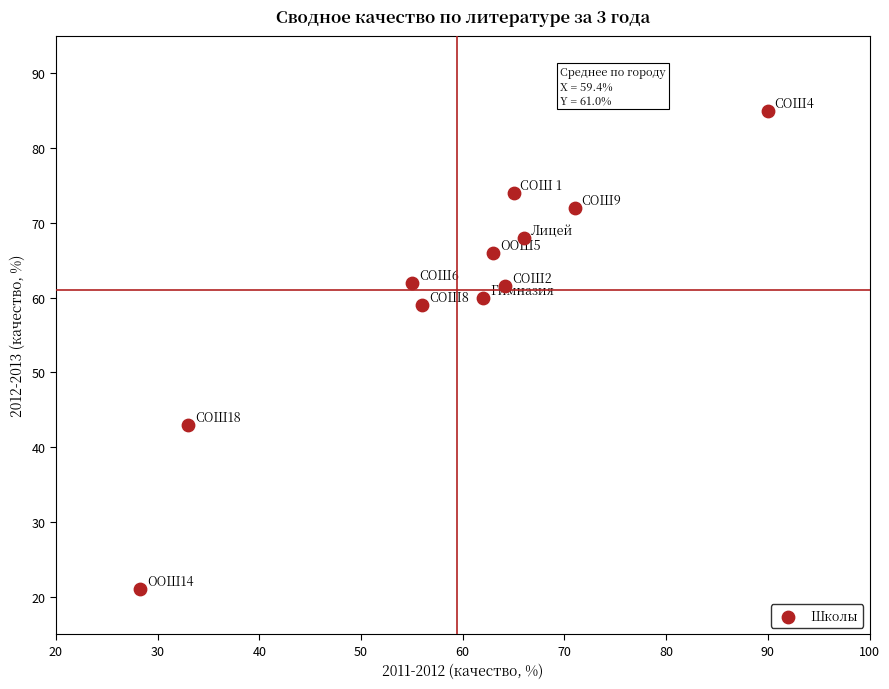

What is the range of X values (max minus min)?

61.7